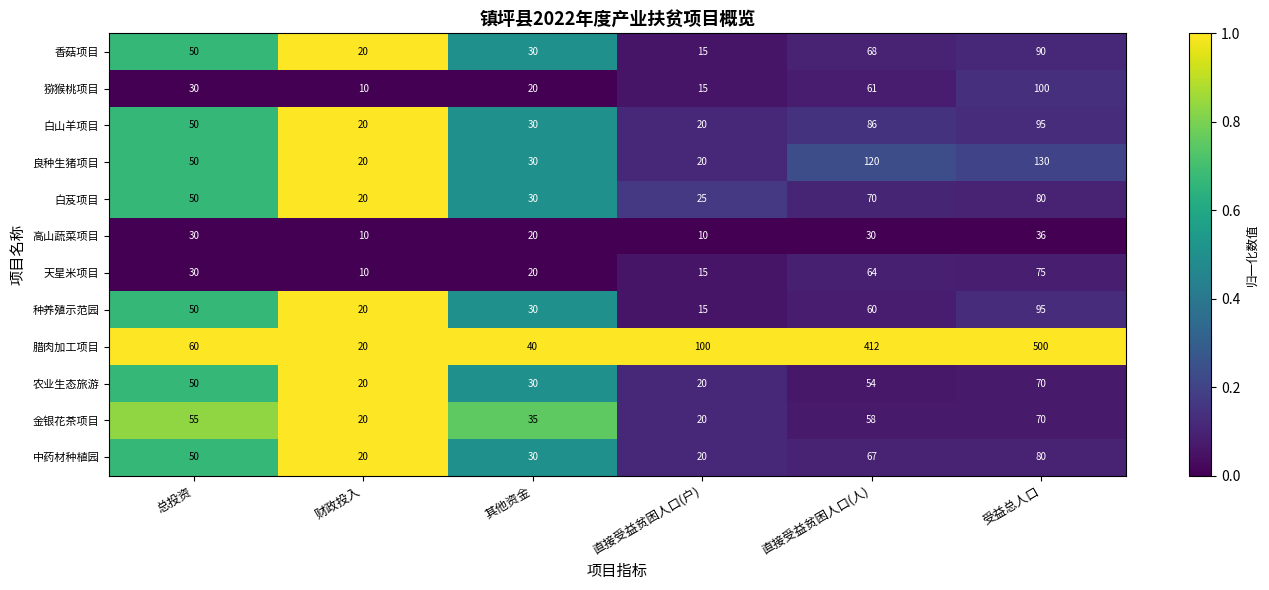

What is the maximum value for 农业生态旅游?

70